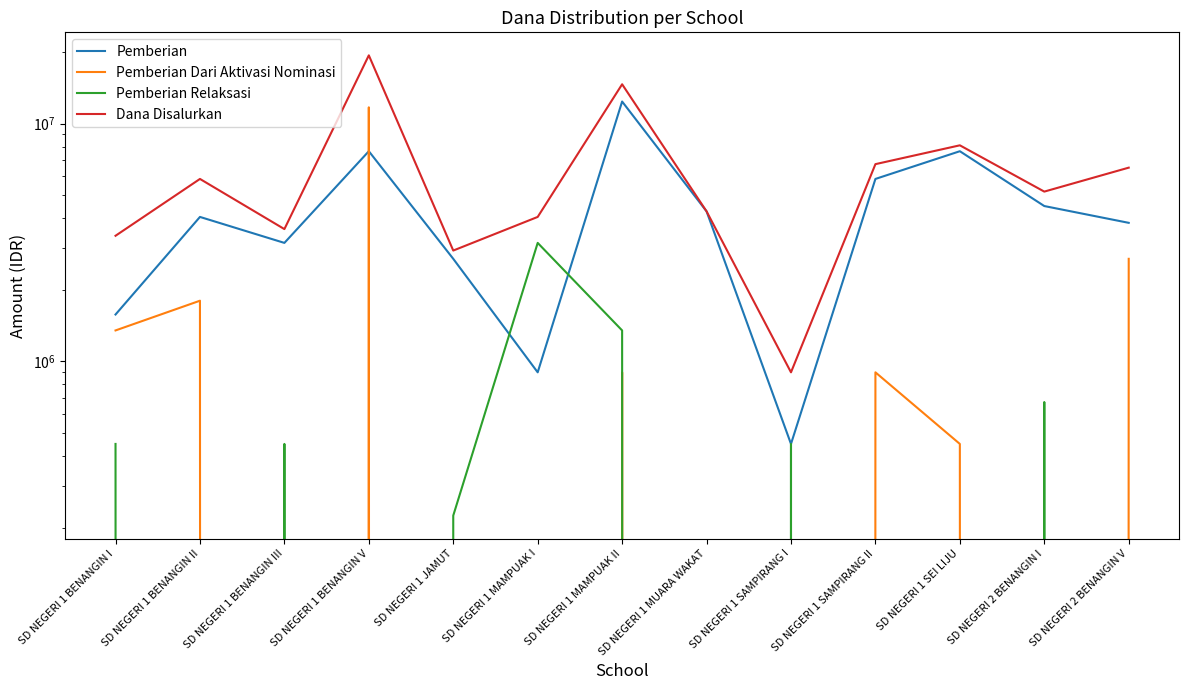

The Dana Disalurkan series shows 5701598 at SD NEGERI 1 BENANGIN I. True or false?

False